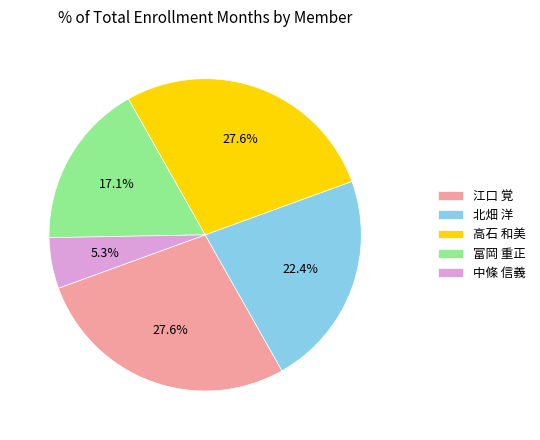

How many segments does this pie chart have?

5